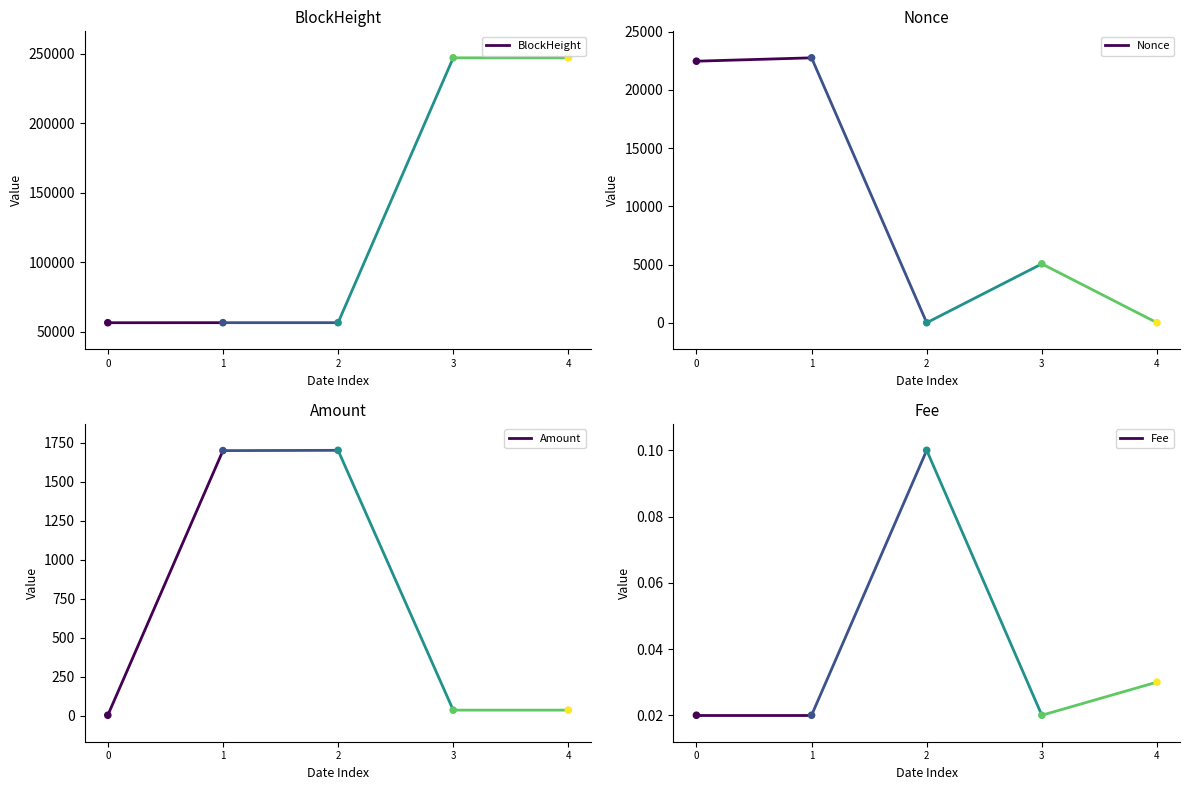

Which series has the largest Y range (max minus min)?

Amount